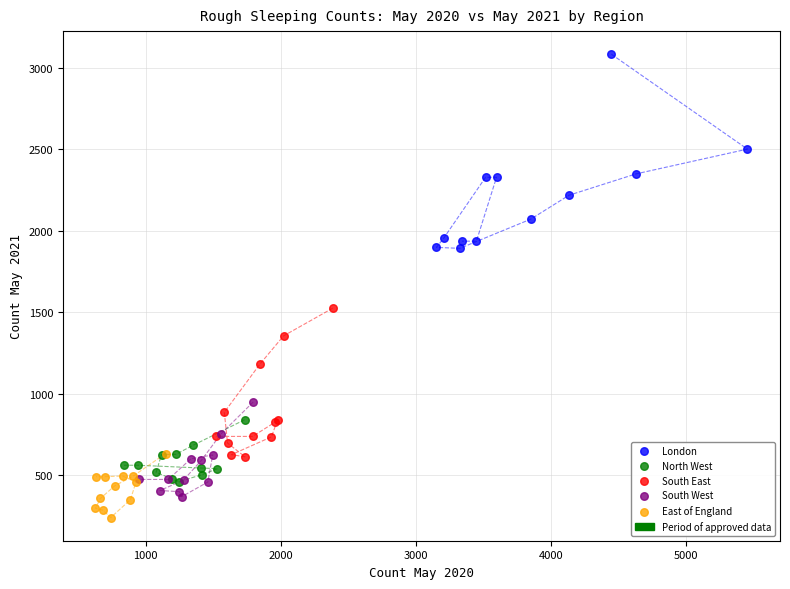

Which series reaches the minimum Y coordinate?

East of England